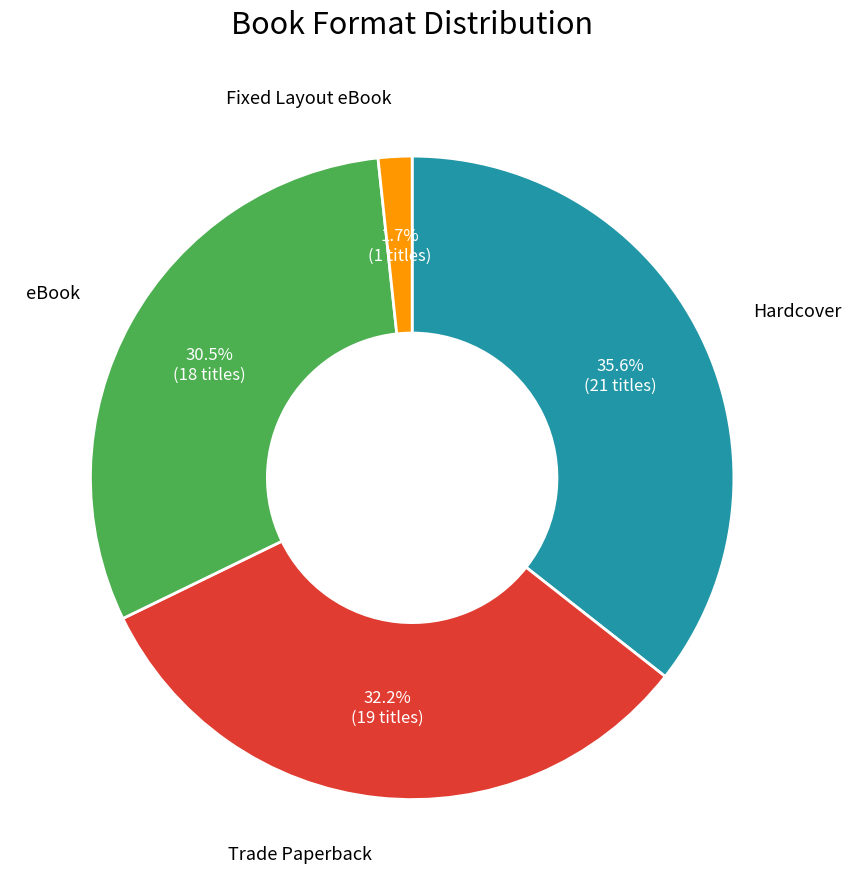

Is it true that Trade Paperback is 32% of the pie?

True